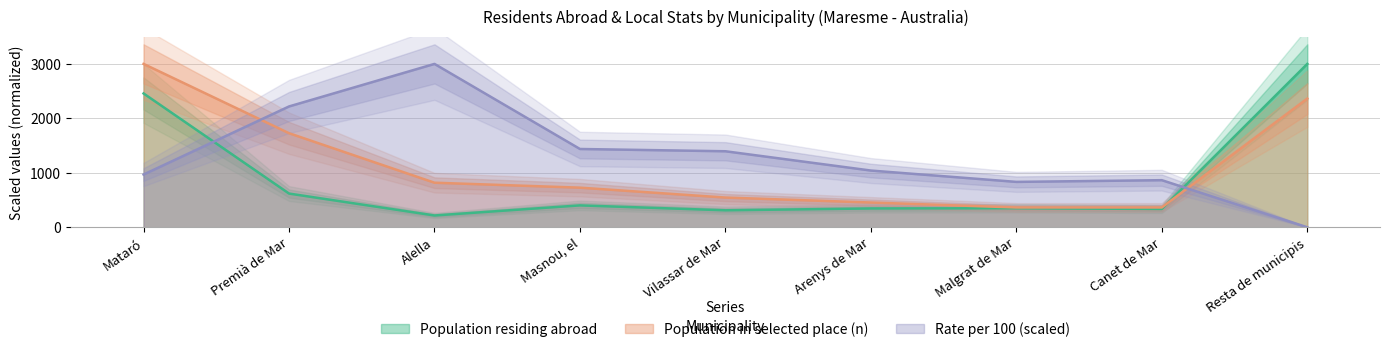

Rank the series by their average value, from highest to lowest.

Rate per 100, Population in selected place (n), Population residing abroad